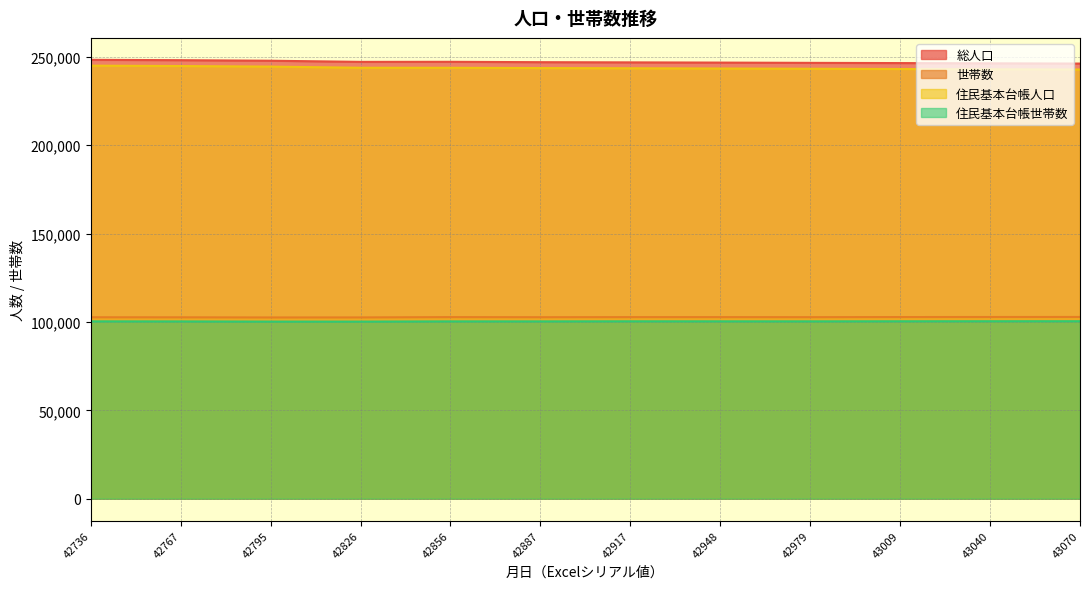

At which label does 世帯数 reach its minimum?

42795